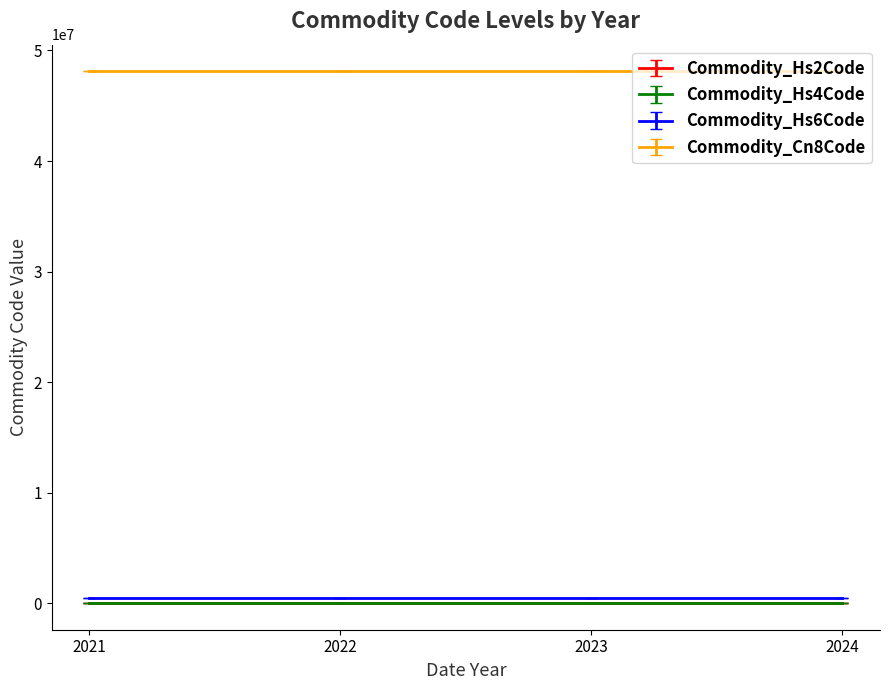

What are all the series names shown in the legend?

Commodity_Hs2Code, Commodity_Hs4Code, Commodity_Hs6Code, Commodity_Cn8Code